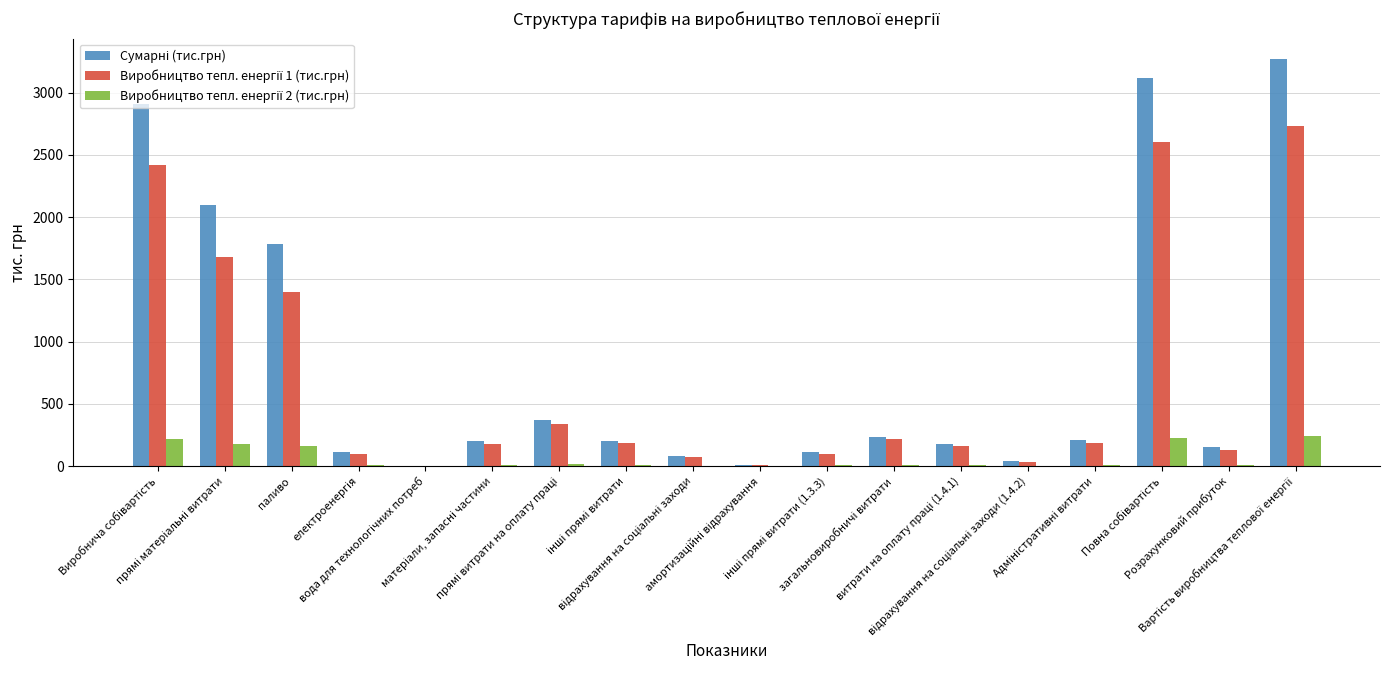

Is it true that Виробництво тепл. енергії 2 (тис.грн) equals 1.9 at відрахування на соціальні заходи (1.4.2)?

True